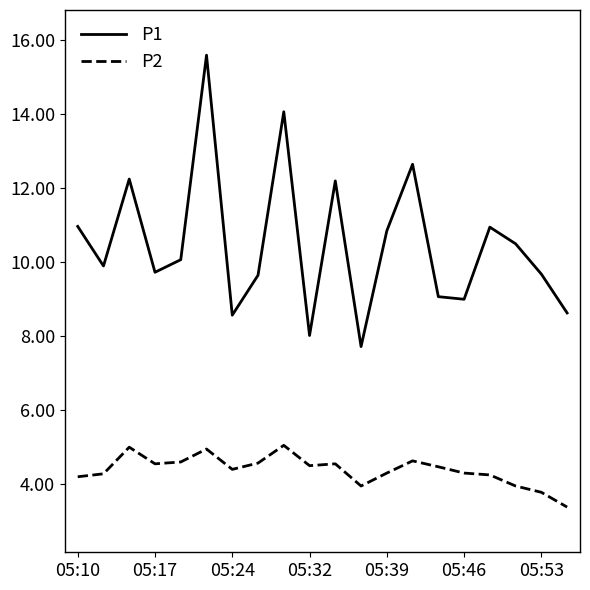

Which series has the widest spread of values?

P1